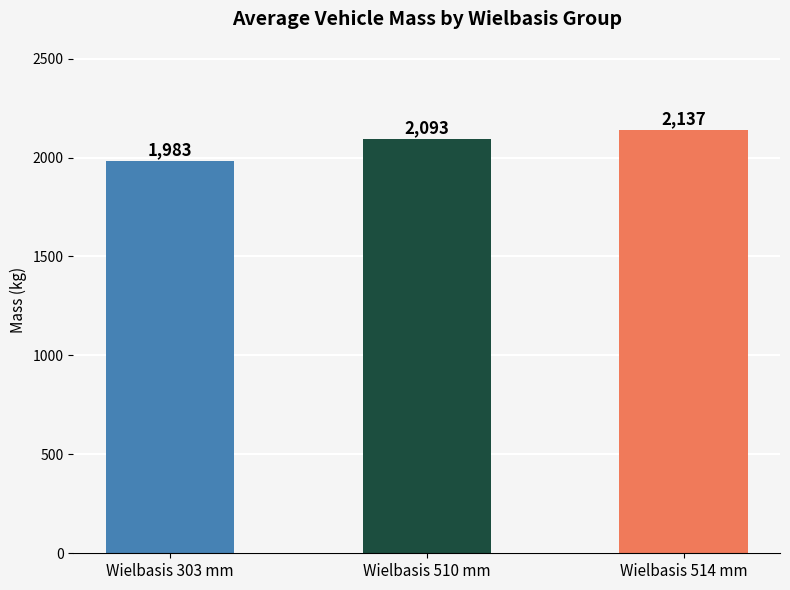

What is the label of the 3rd bar from the left?

Wielbasis 514 mm